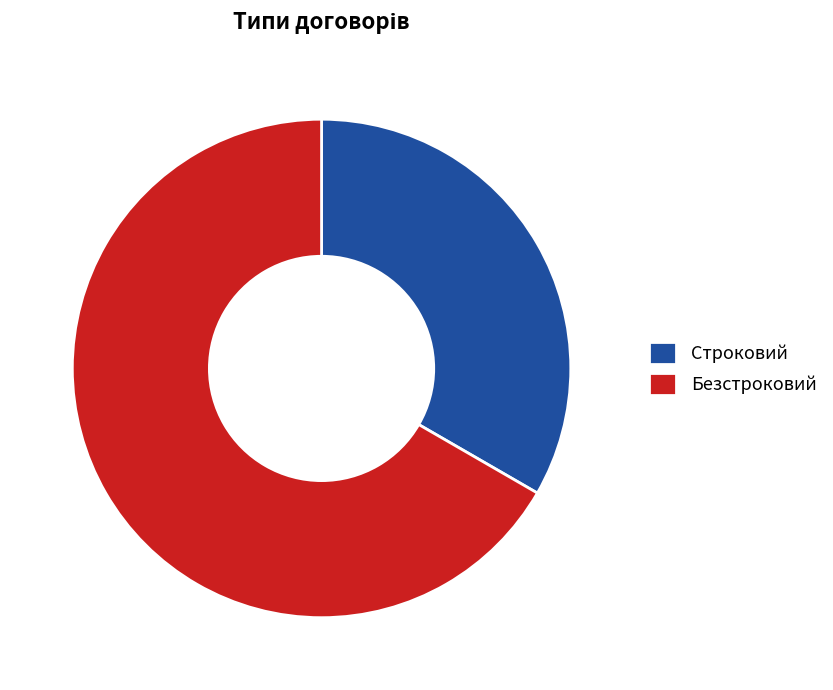

What is the ratio of the value at Безстроковий to the value at Строковий?

2.0